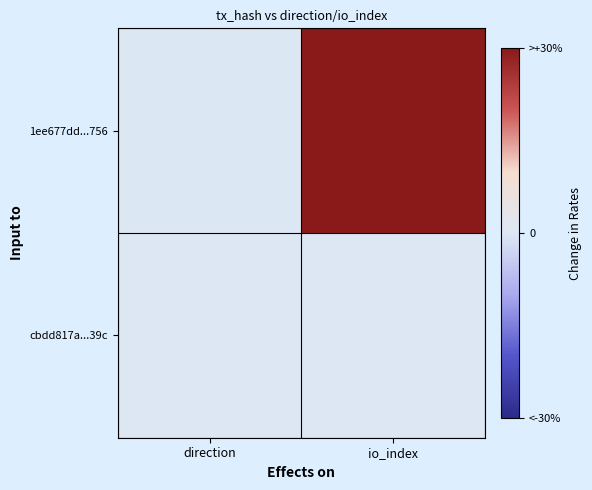

Which series has the largest total across all categories?

1ee677dd...756